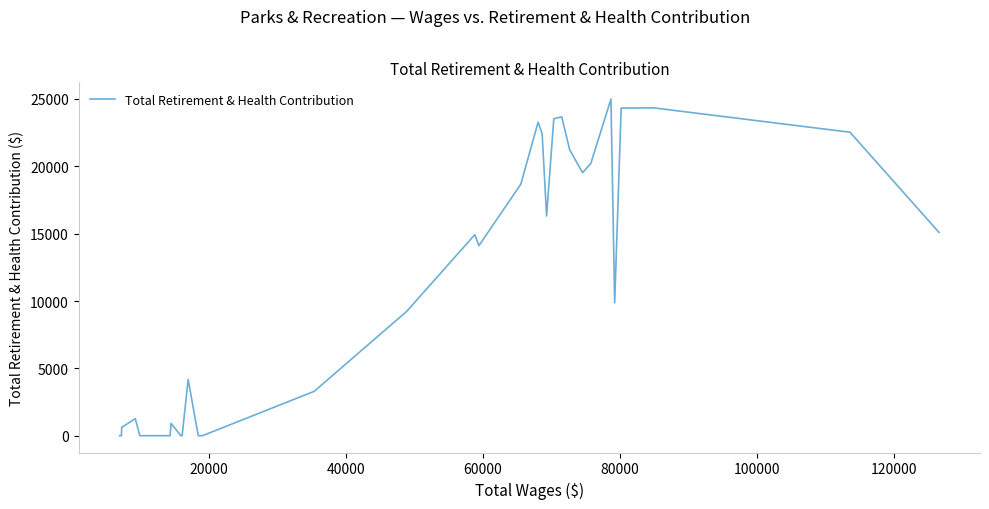

What is the greatest value displayed?

24987